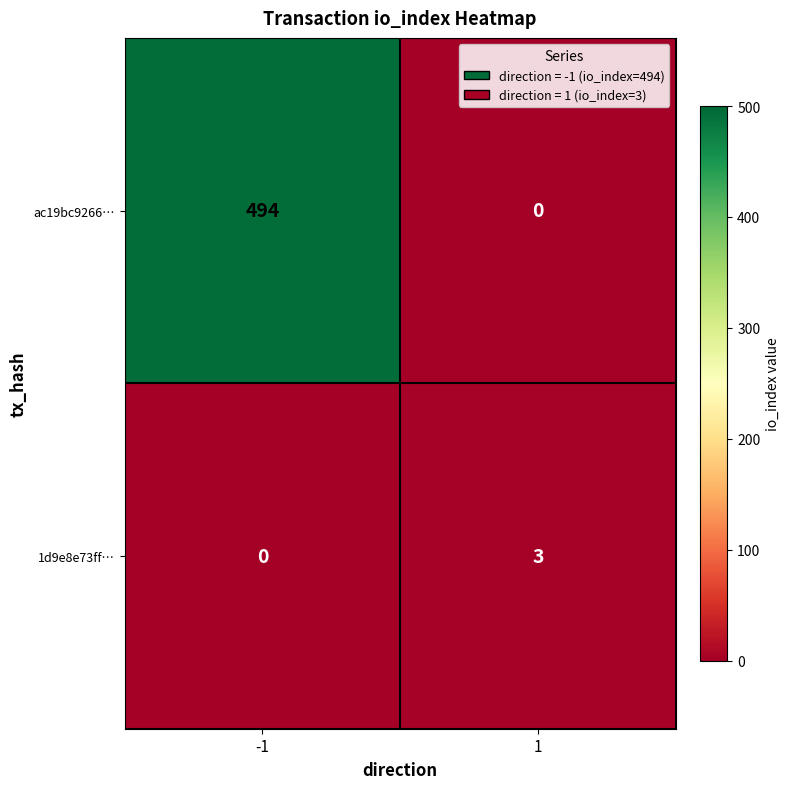

The 1d9e8e73ff… series shows 1 at 1. True or false?

False